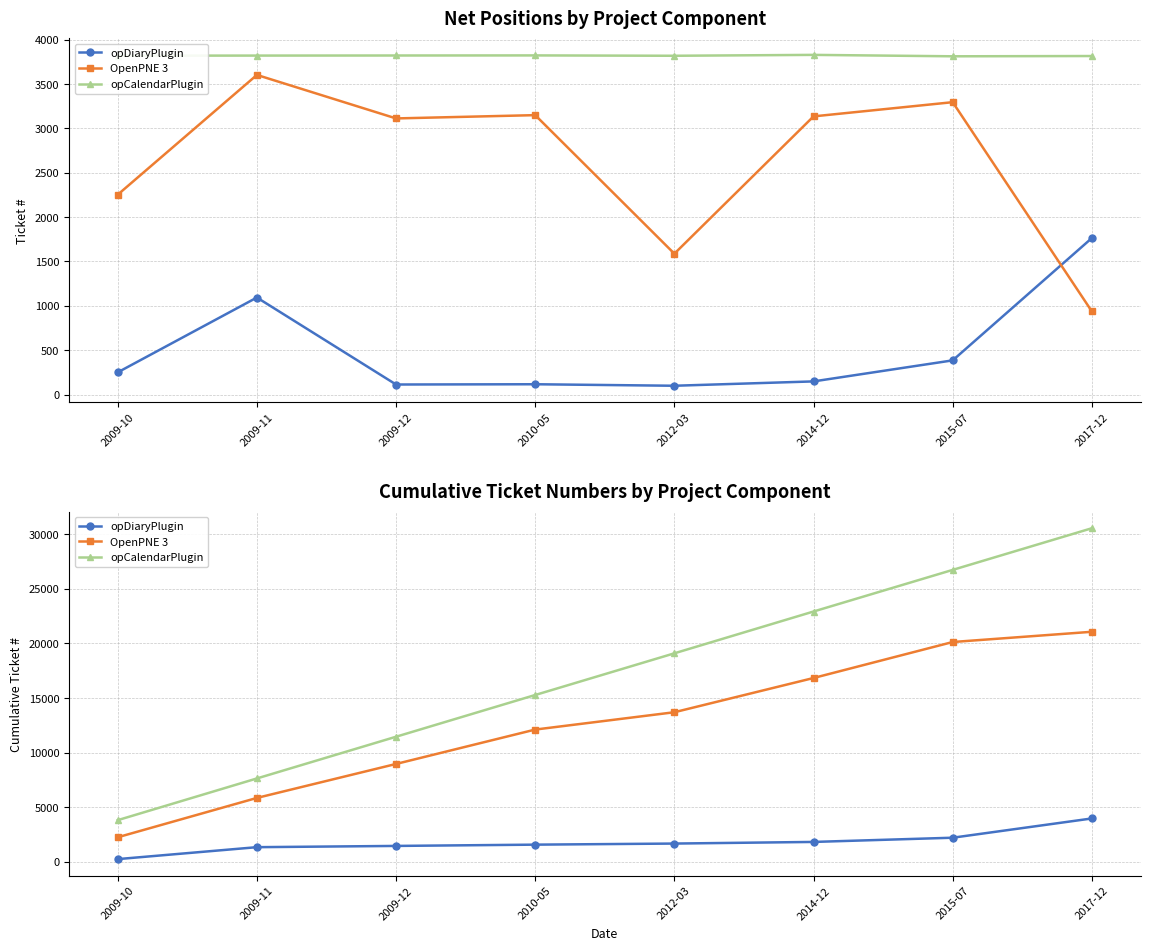

What is the total value across all series at 2014-12?

41592